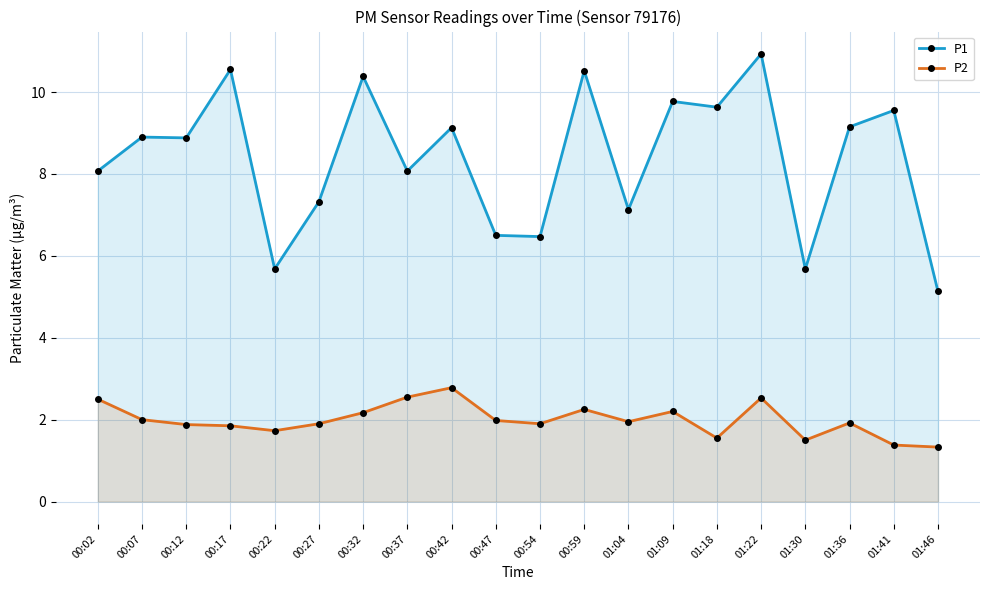

Which series has the largest range (max minus min)?

P1